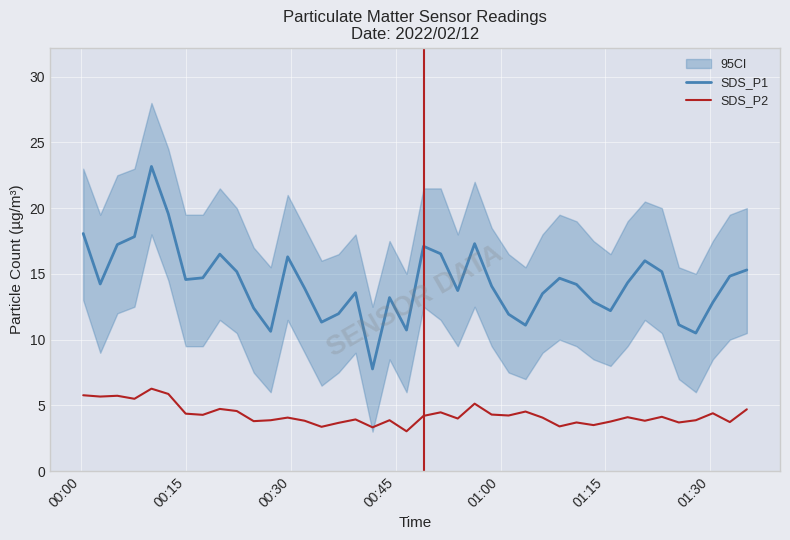

What is the minimum value for SDS_P1?

7.8